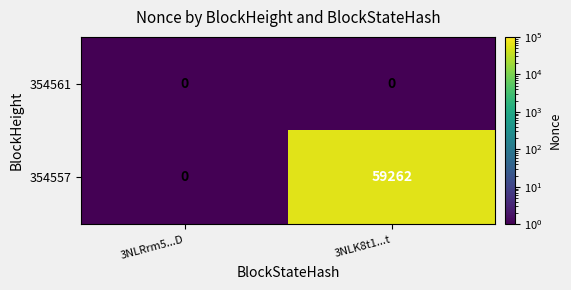

What is the maximum value for 354557?

59262